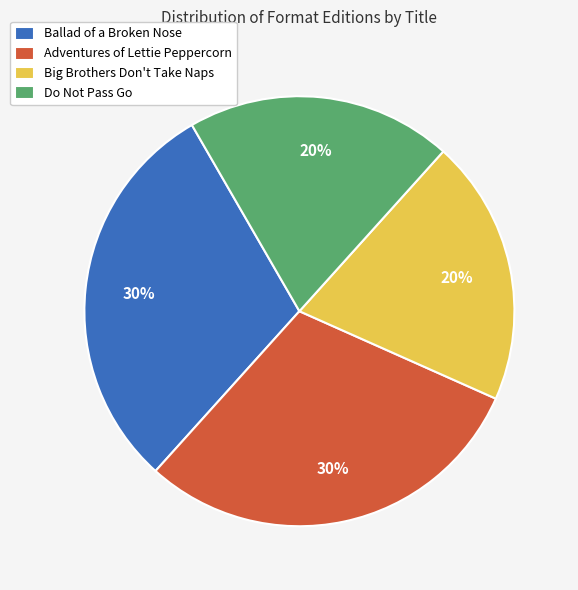

To the nearest percent, what is the difference between the largest and smallest slice percentages?

10%